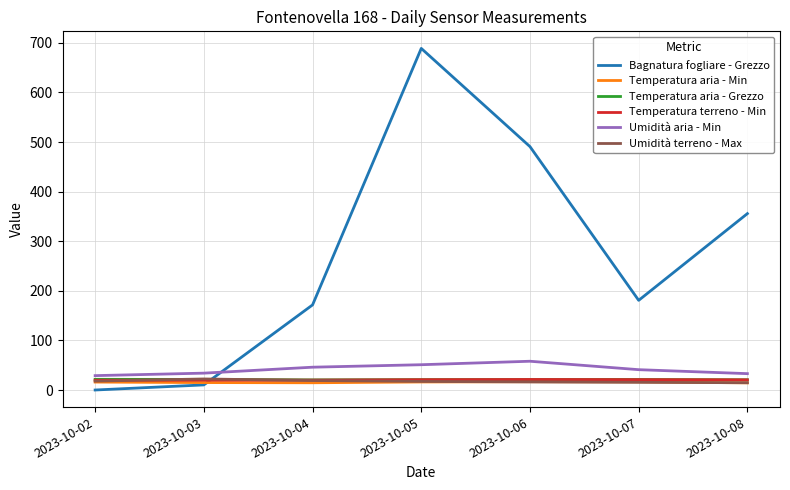

In Umidità terreno - Max, how many points are higher than both neighbors (excluding endpoints)?

1